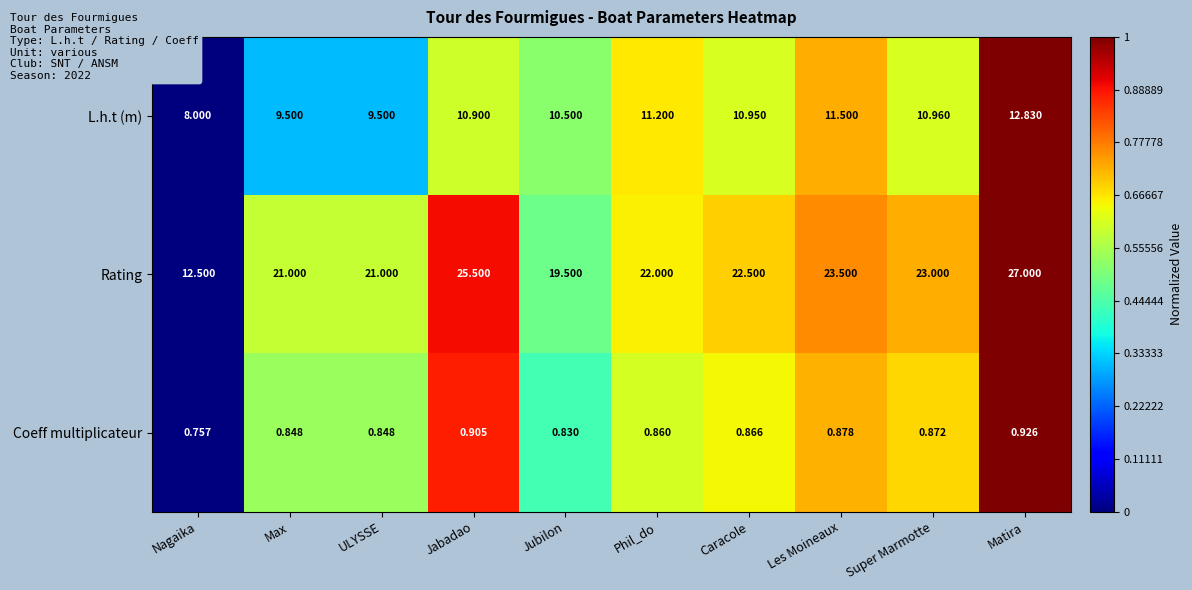

Count the number of data series in this chart.

3